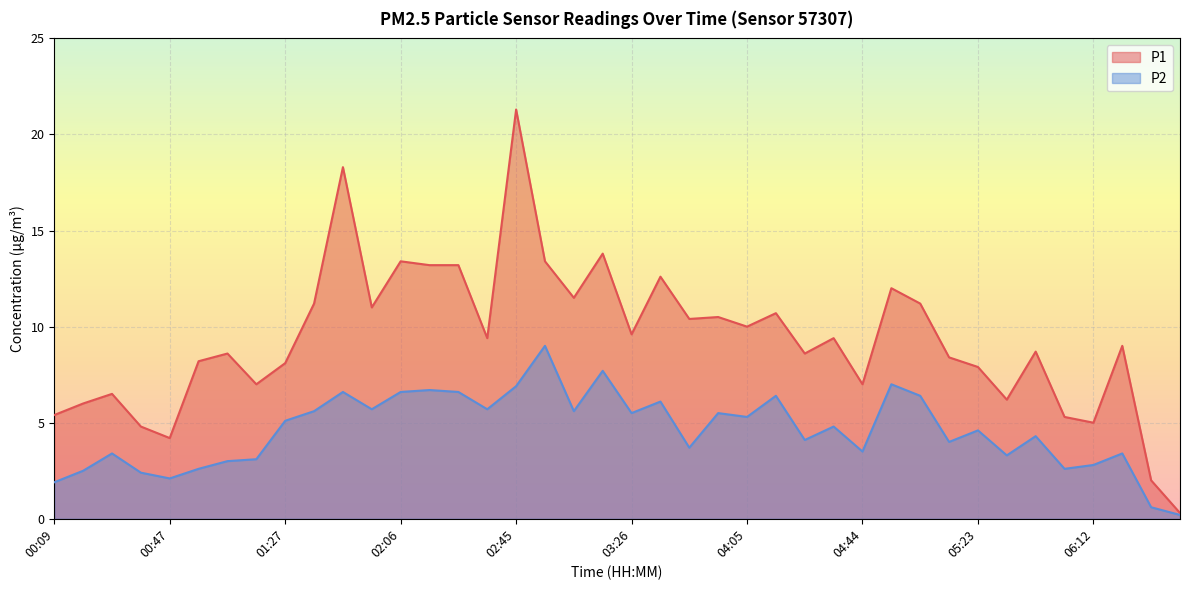

True or false: P2 and P1 intersect in this chart.

False